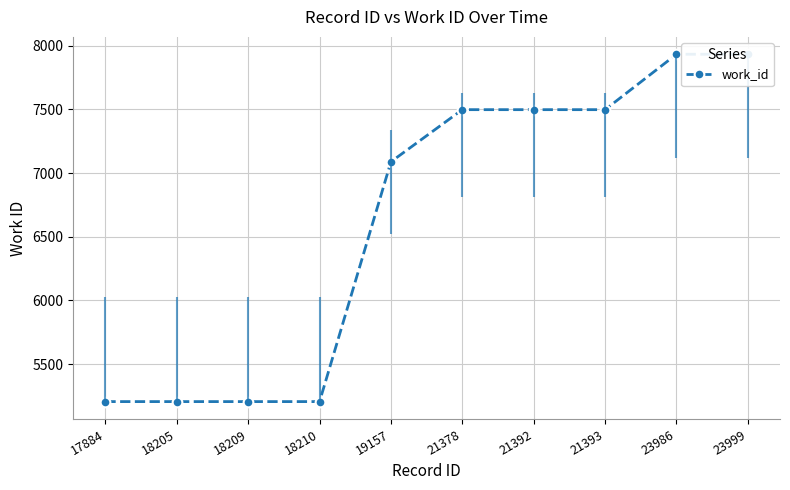

Count the number of values greater than 7498.

2